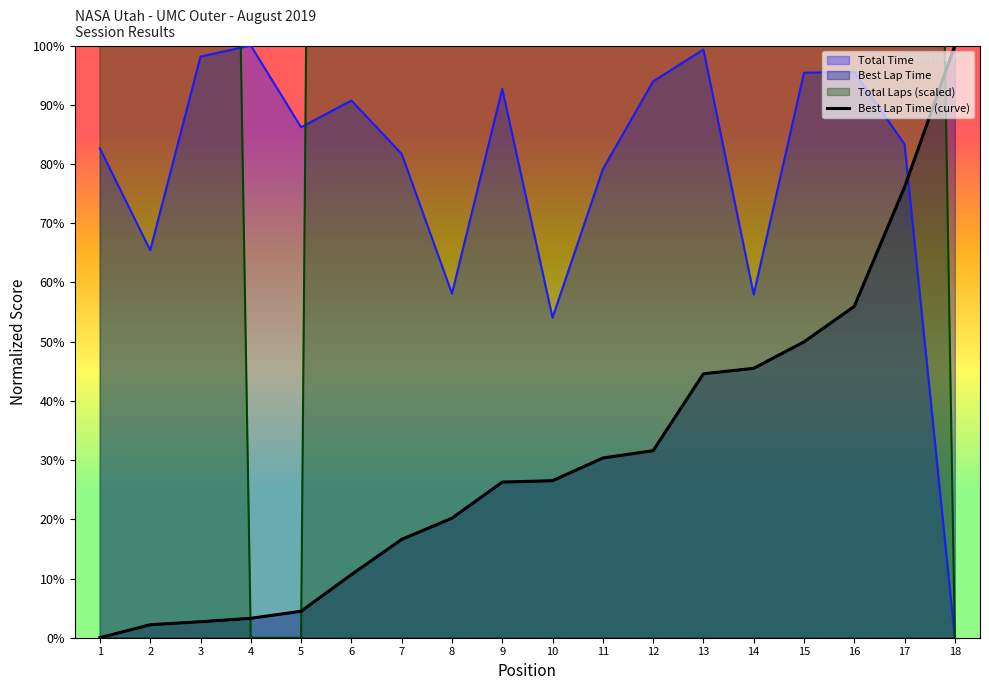

Reading right to left, list all the values displayed in this chart.

18=100.0	17=76.1	16=56.0	15=50.0	14=45.5	13=44.6	12=31.6	11=30.3	10=26.5	9=26.3	8=20.2	7=16.6	6=10.7	5=4.5	4=3.3	3=2.7	2=2.2	1=0.0